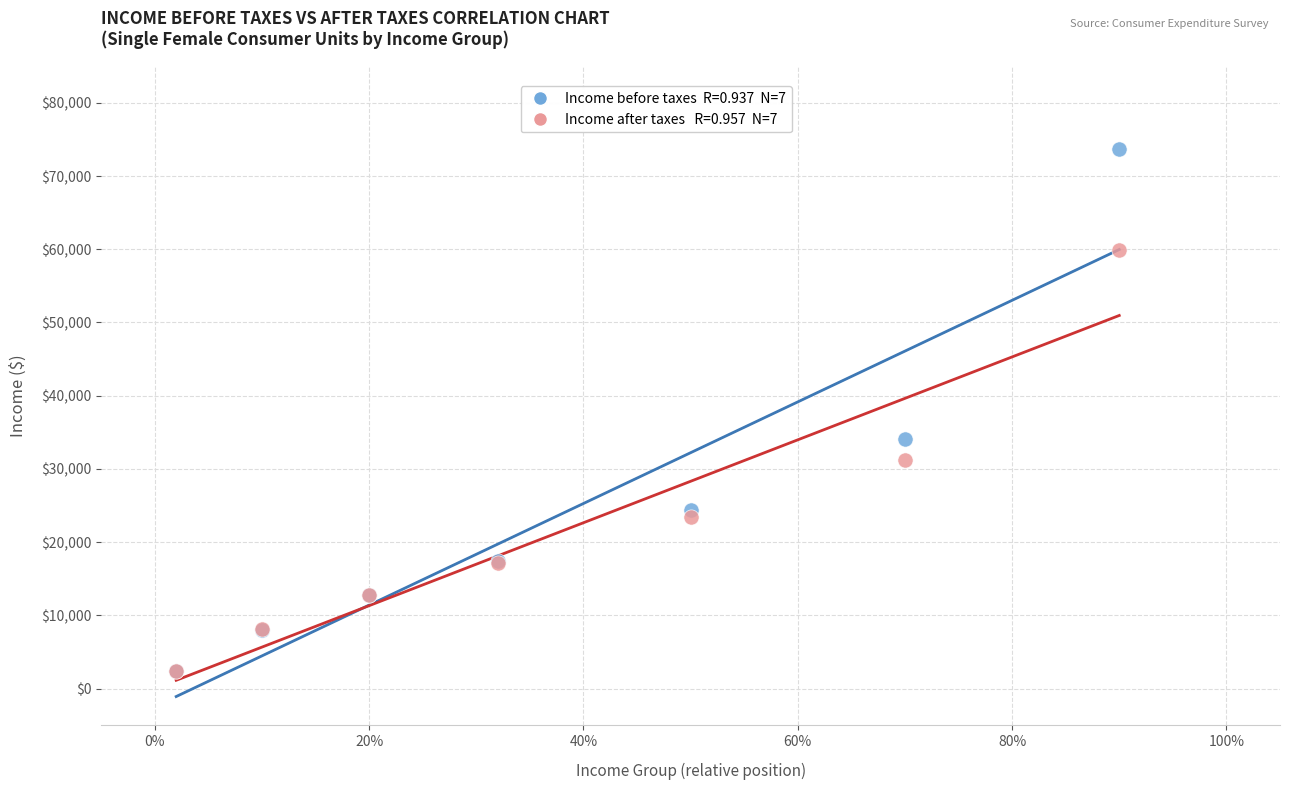

Across all series, what Y value is closest to 38026?

34138